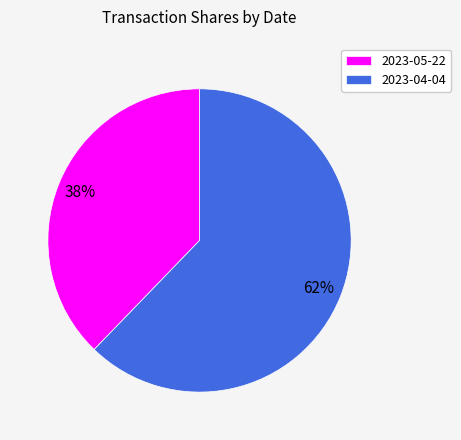

To the nearest percent, what percentage of the pie is 2023-04-04?

62%